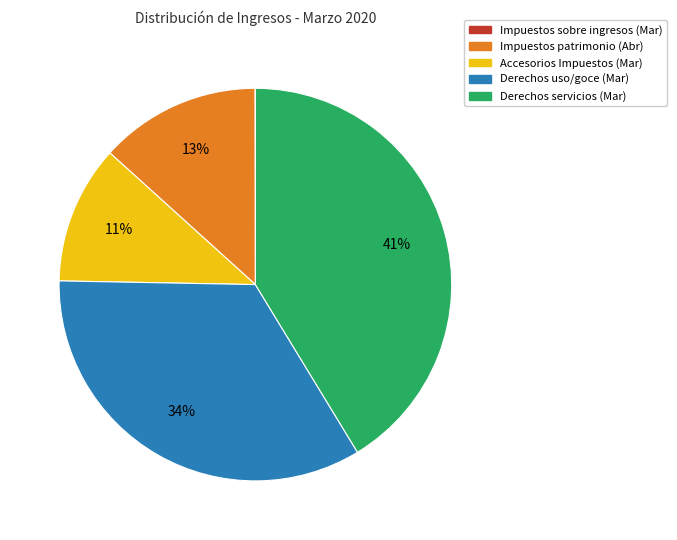

To the nearest percent, what is the average slice percentage?

20%